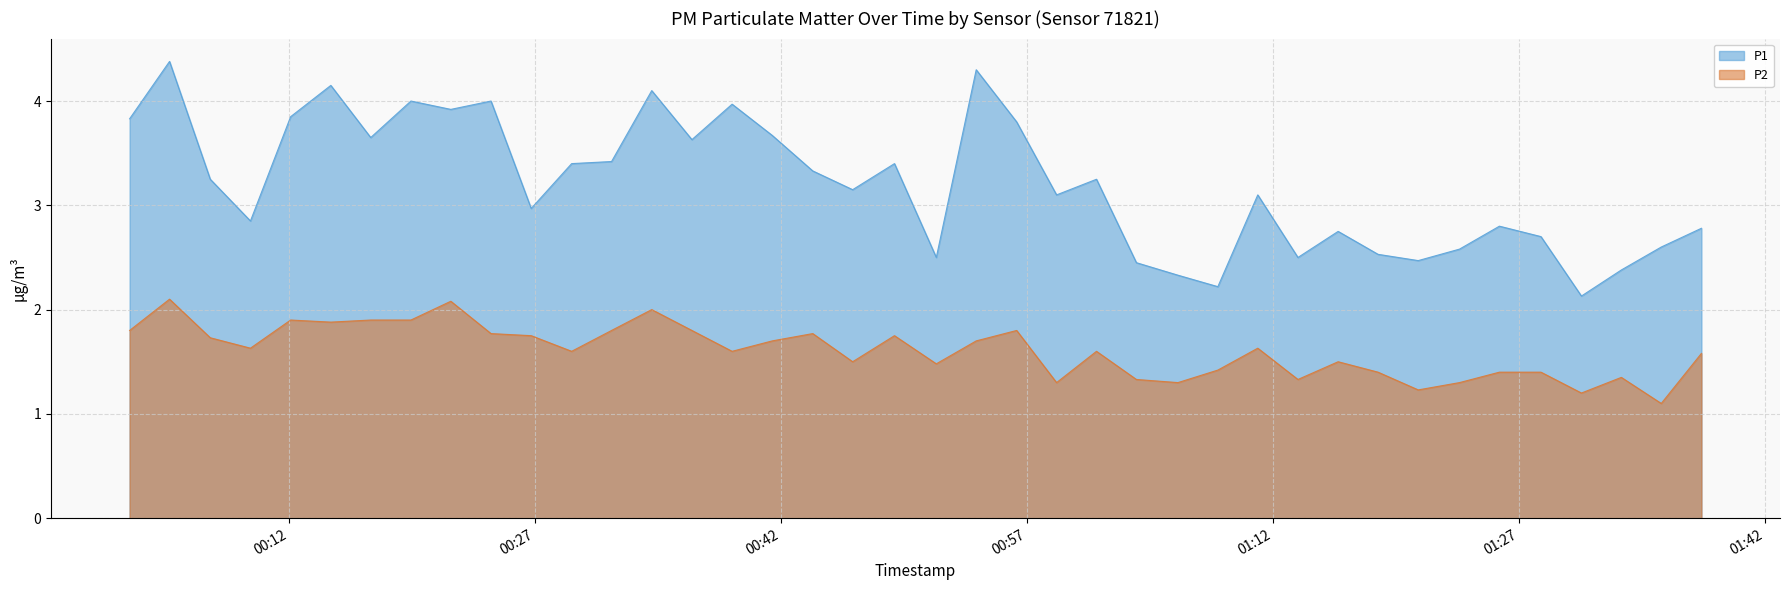

At 2023-03-24T01:01:14, list the series in order from largest to smallest.

P1, P2